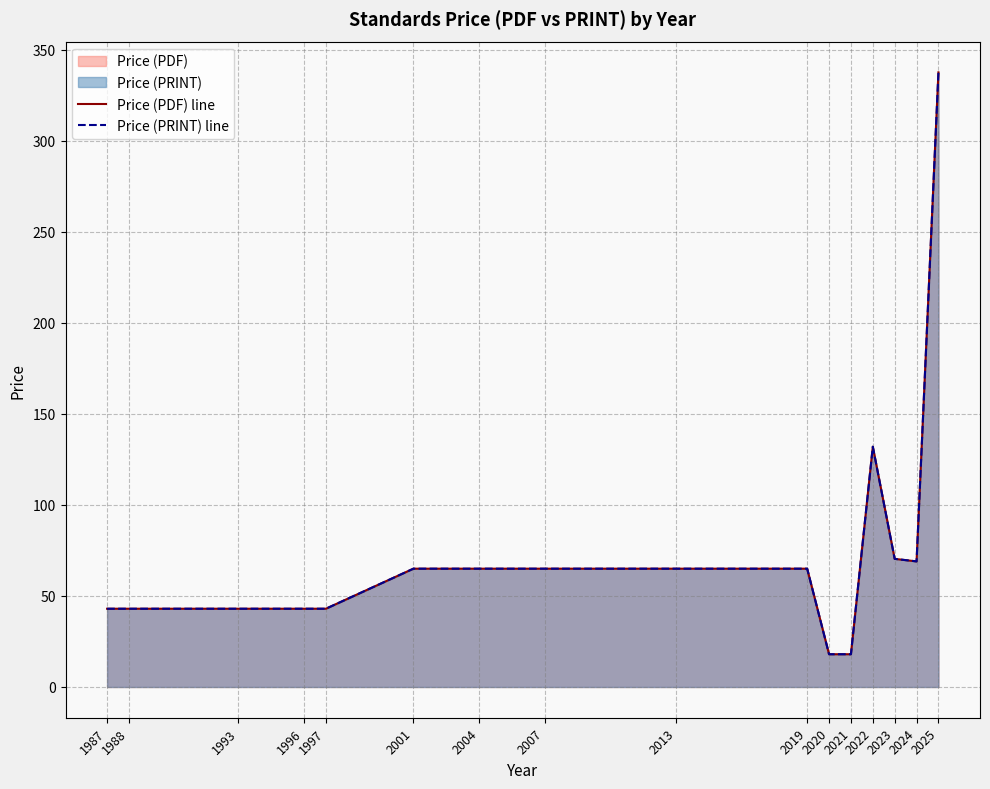

Does the chart display data point markers on the line(s)?

No